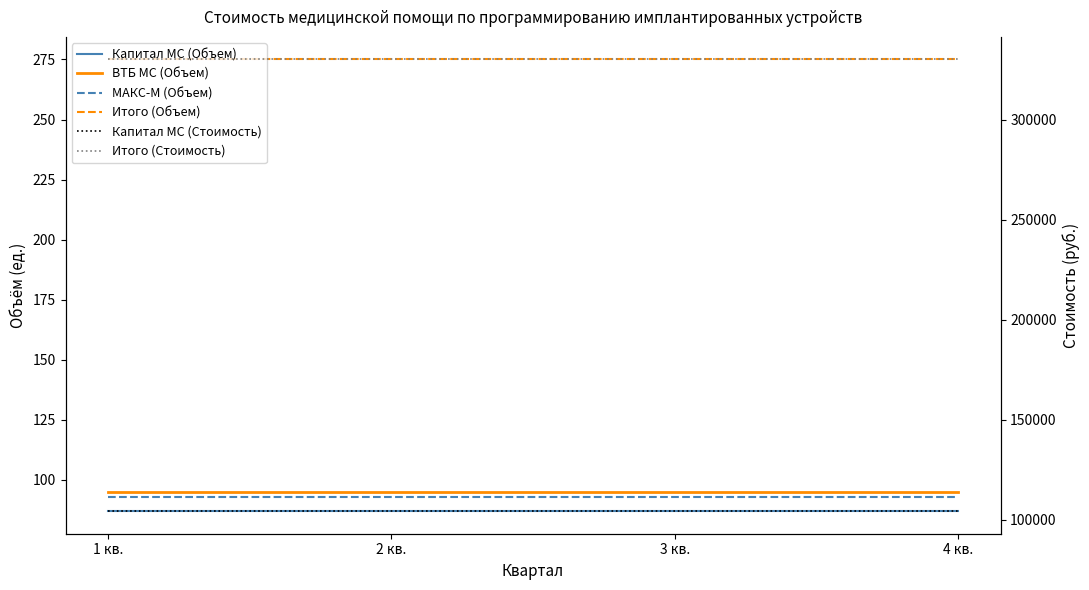

Which series has the largest total across all categories?

Итого (Стоимость)